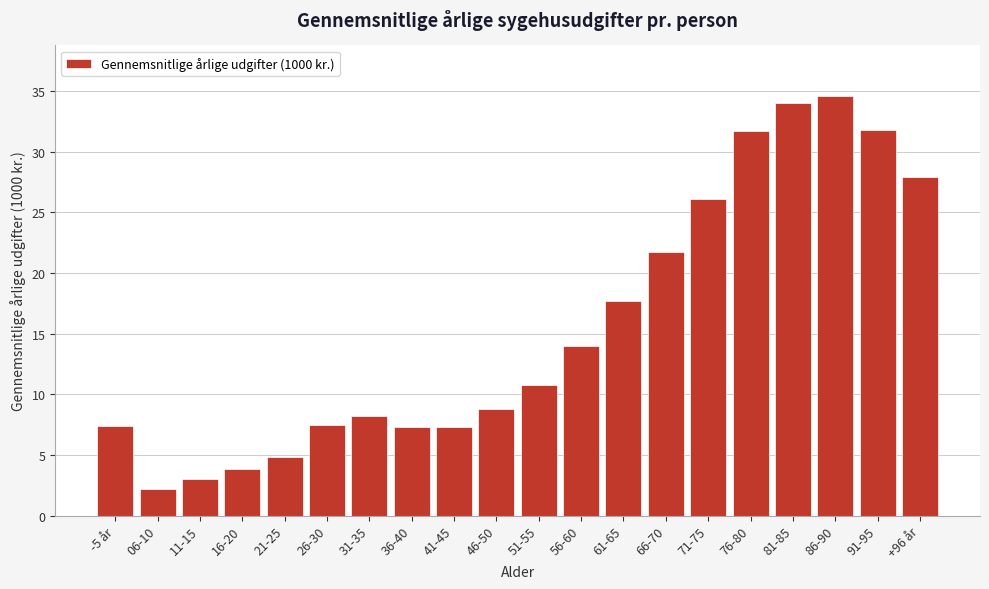

What is the ratio of the value at 66-70 to the value at +96 år?

0.8